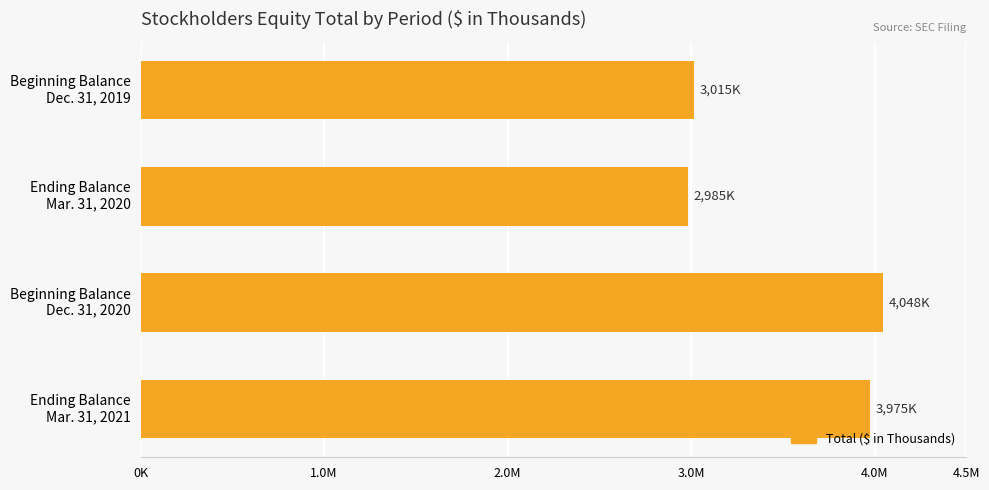

At which label is the value closest to 3516111?

Ending Balance
Mar. 31, 2021